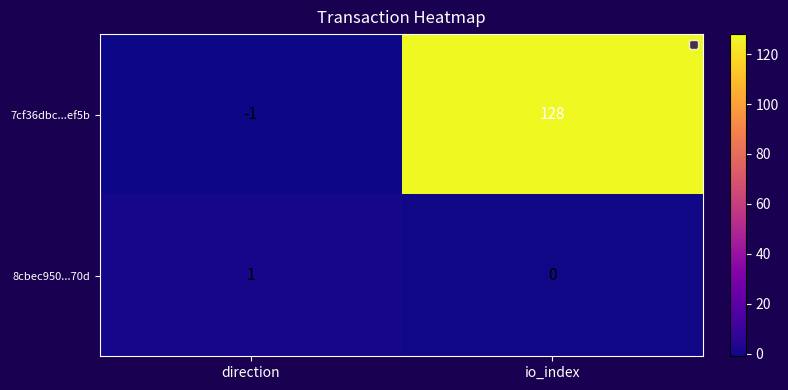

At which label is 8cbec950...70d closest to 0?

io_index